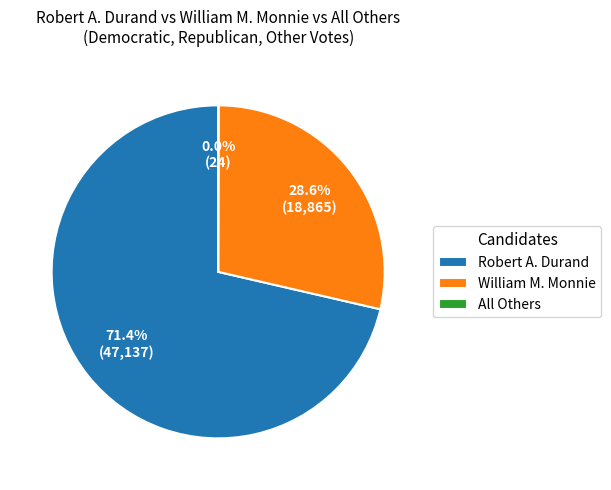

What percentage do Robert A. Durand and William M. Monnie together represent?

100.0%